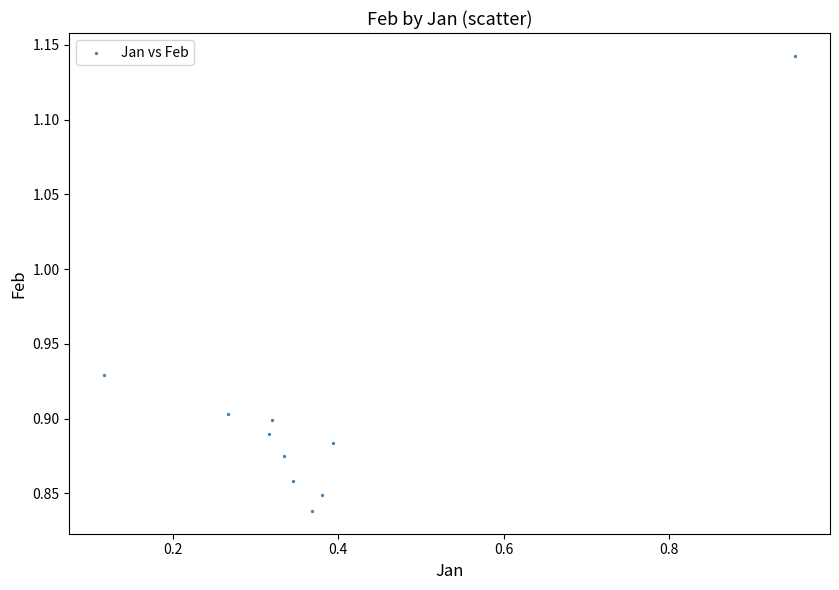

What is the average X value?

0.4